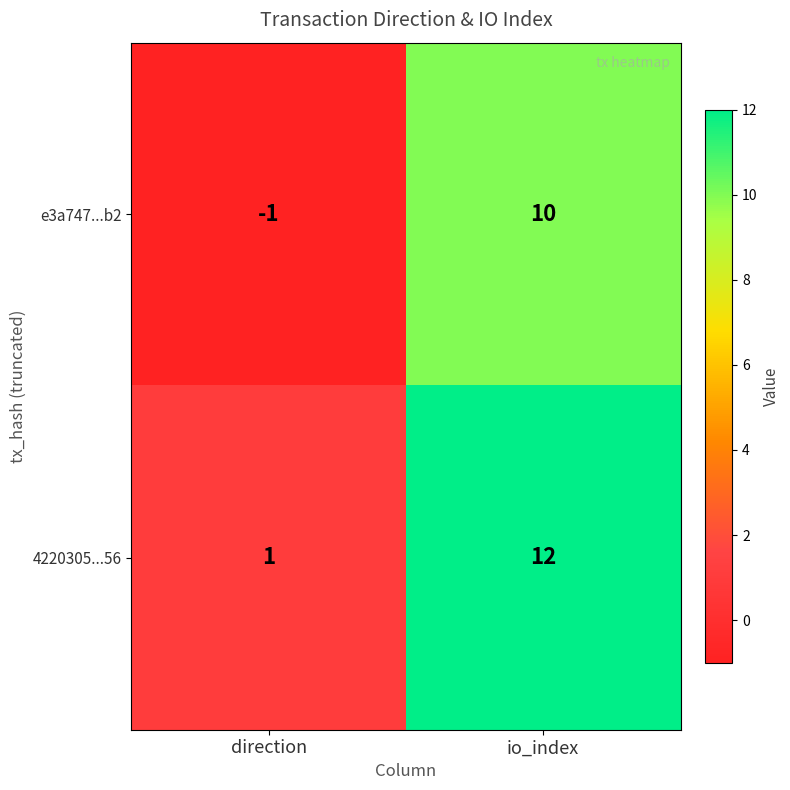

How many series are shown in this chart?

2